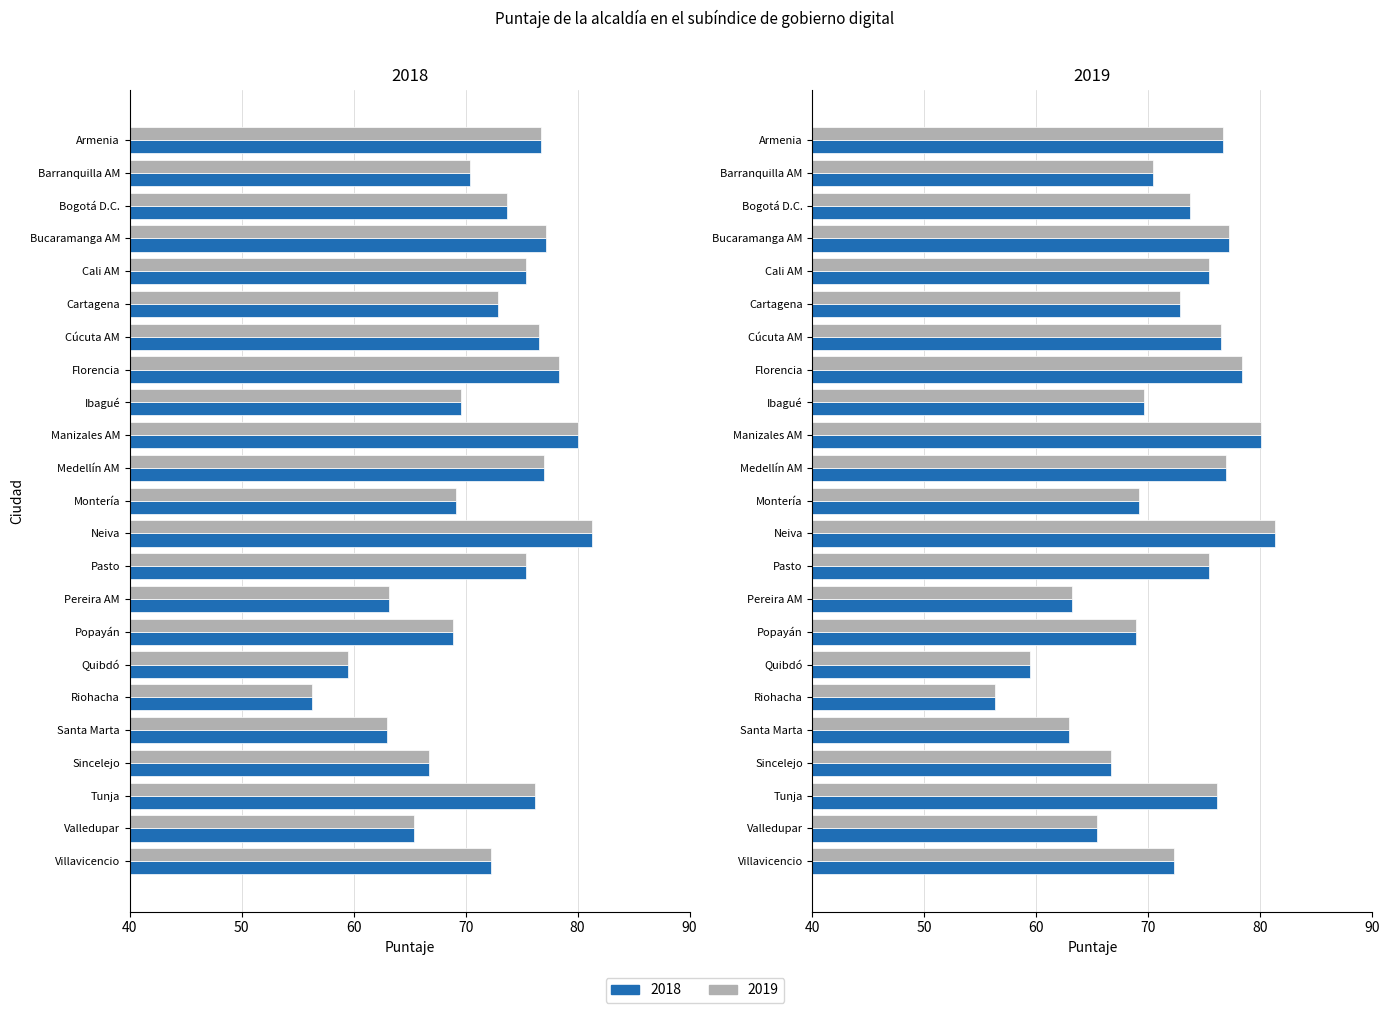

Which category has the lowest value across all series?

Riohacha